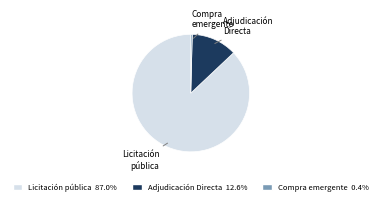

Is there a majority slice in this chart?

Yes